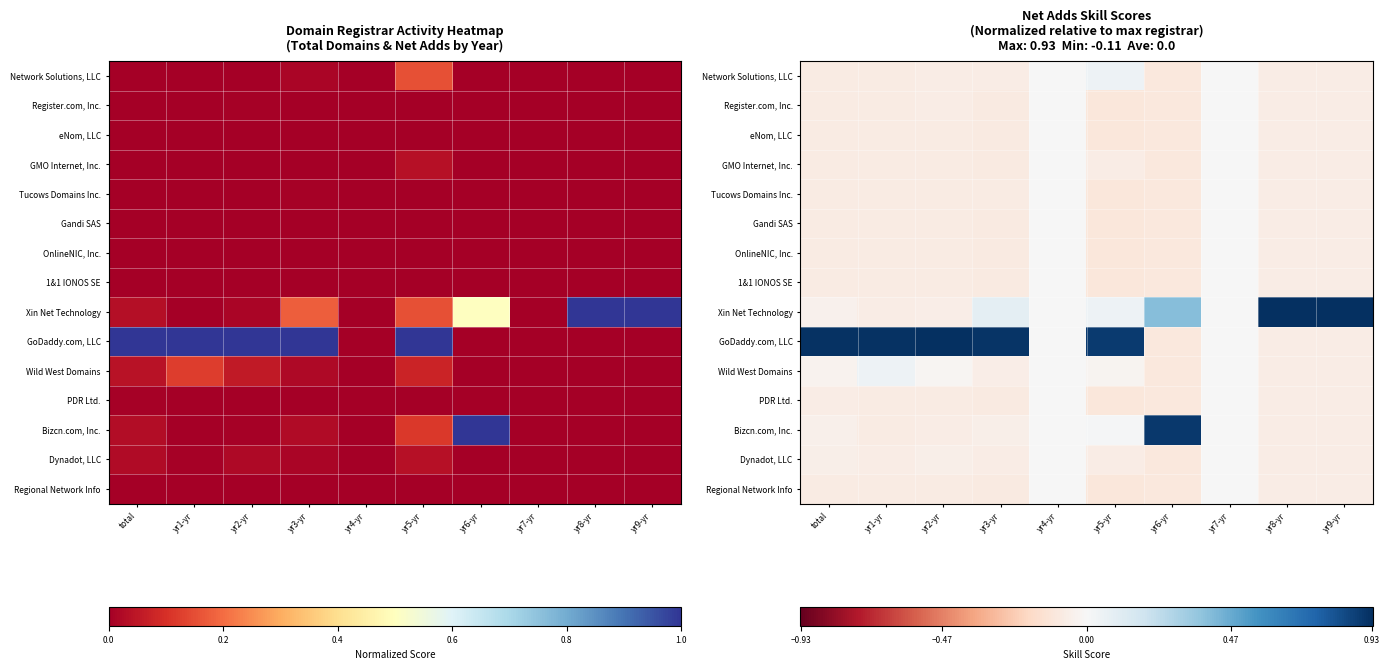

What is the difference between the maximum and minimum values in the Network Solutions, LLC series?

0.1